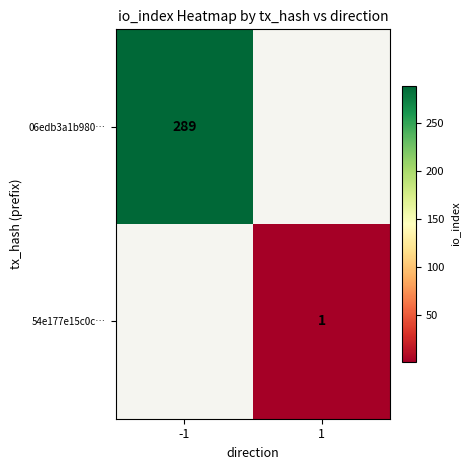

Is it true that 06edb3a1b980… equals 93.1 at -1?

False